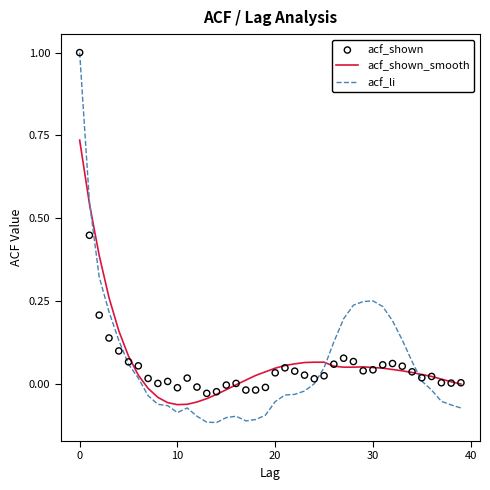

What are all the series names shown in the legend?

acf_shown_smooth, acf_li, acf_shown